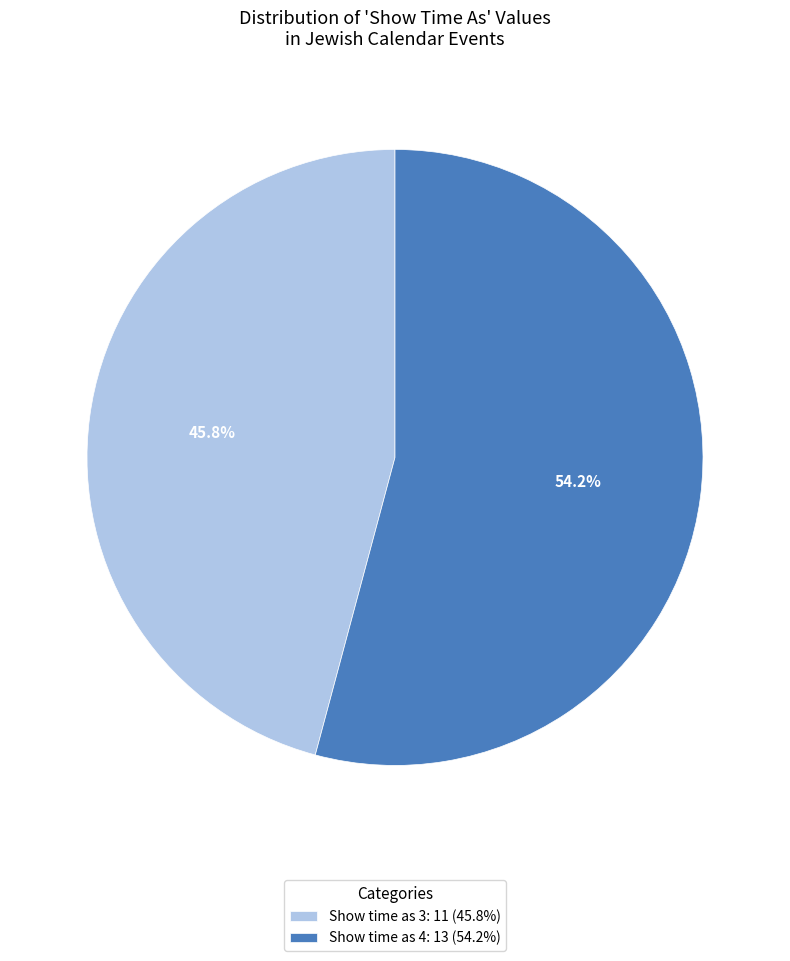

Does any single category account for the majority?

Yes